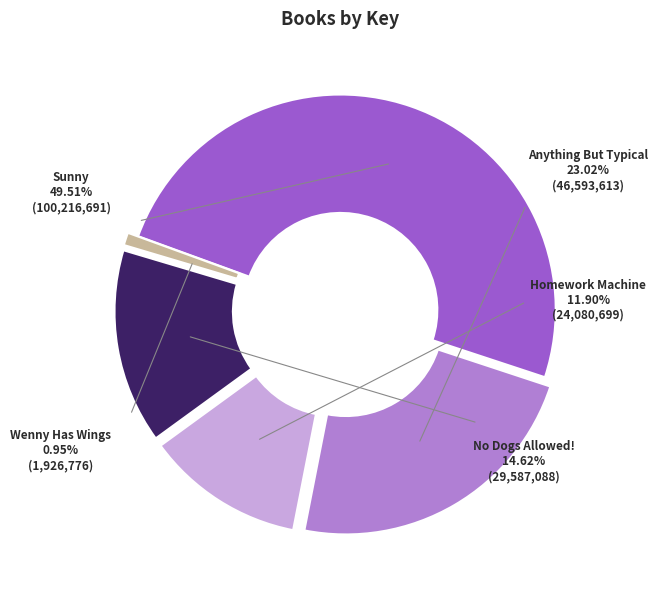

Which slice is the largest?

Sunny